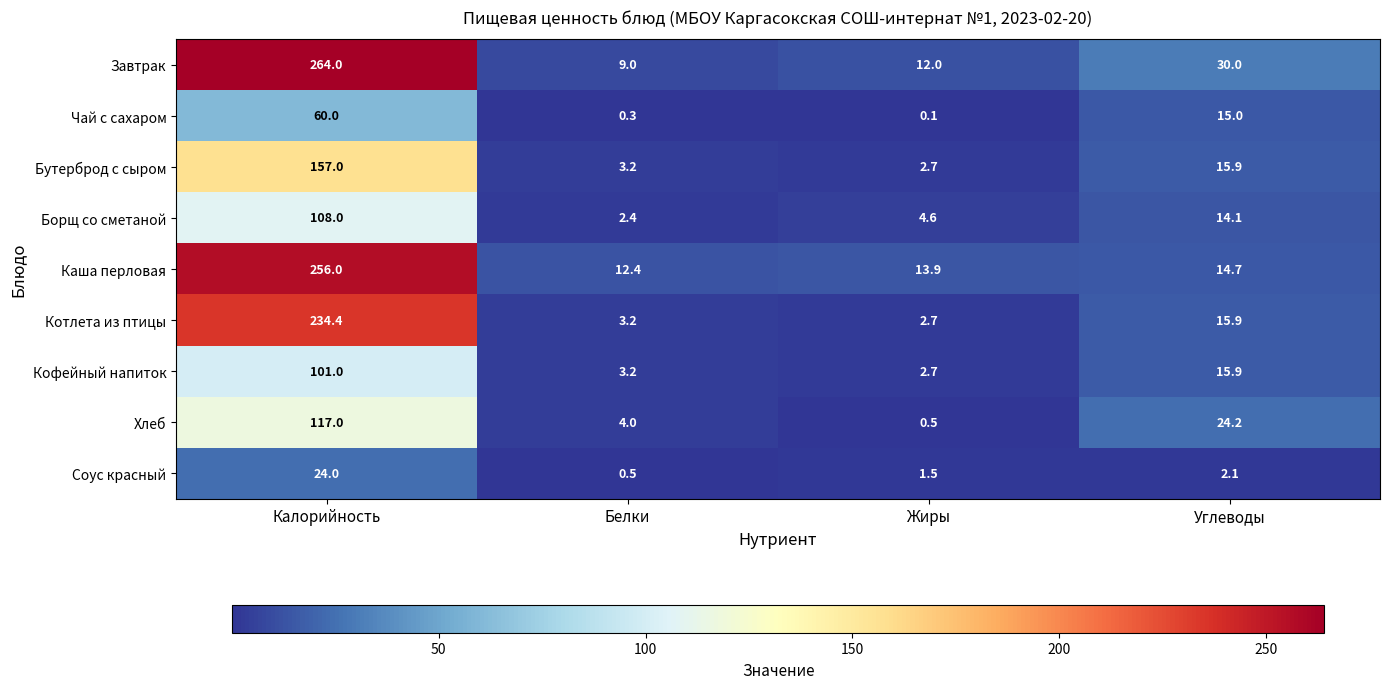

What is the highest value of the Борщ со сметаной series?

108.0